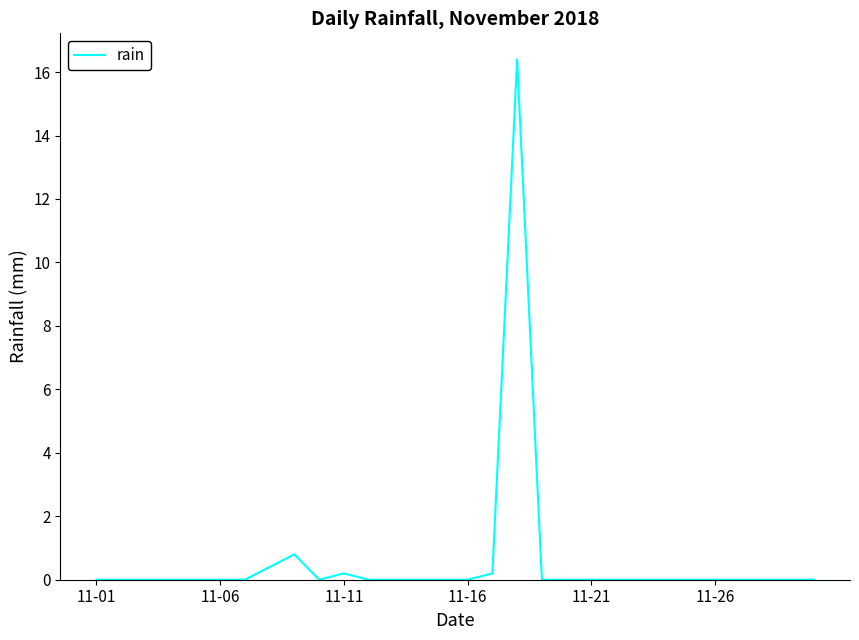

Reading right to left, transcribe all the data shown in this chart.

0.0	0.0	0.0	0.0	0.0	0.0	0.0	0.0	0.0	0.0	0.0	0.0	16.4	0.2	0.0	0.0	0.0	0.0	0.0	0.2	0.0	0.8	0.4	0.0	0.0	0.0	0.0	0.0	0.0	0.0